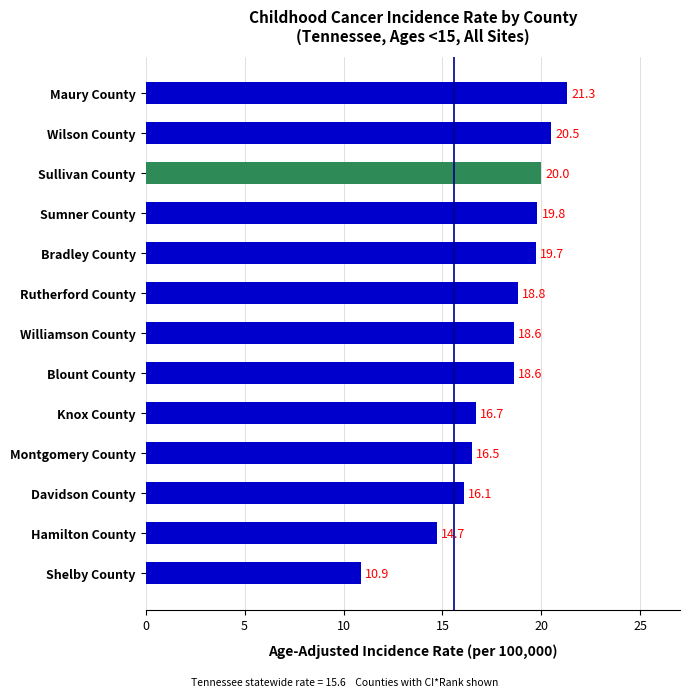

What is the difference between the second highest and second lowest values?

5.8